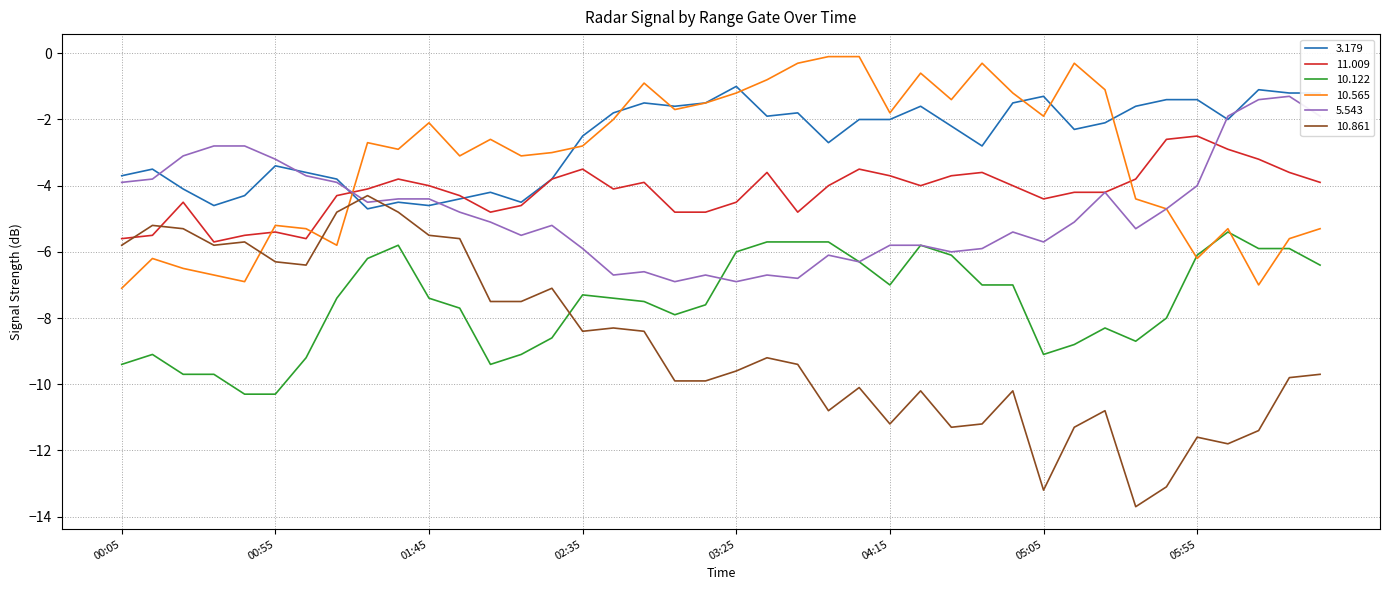

What is the highest value of the 5.543 series?

-1.3